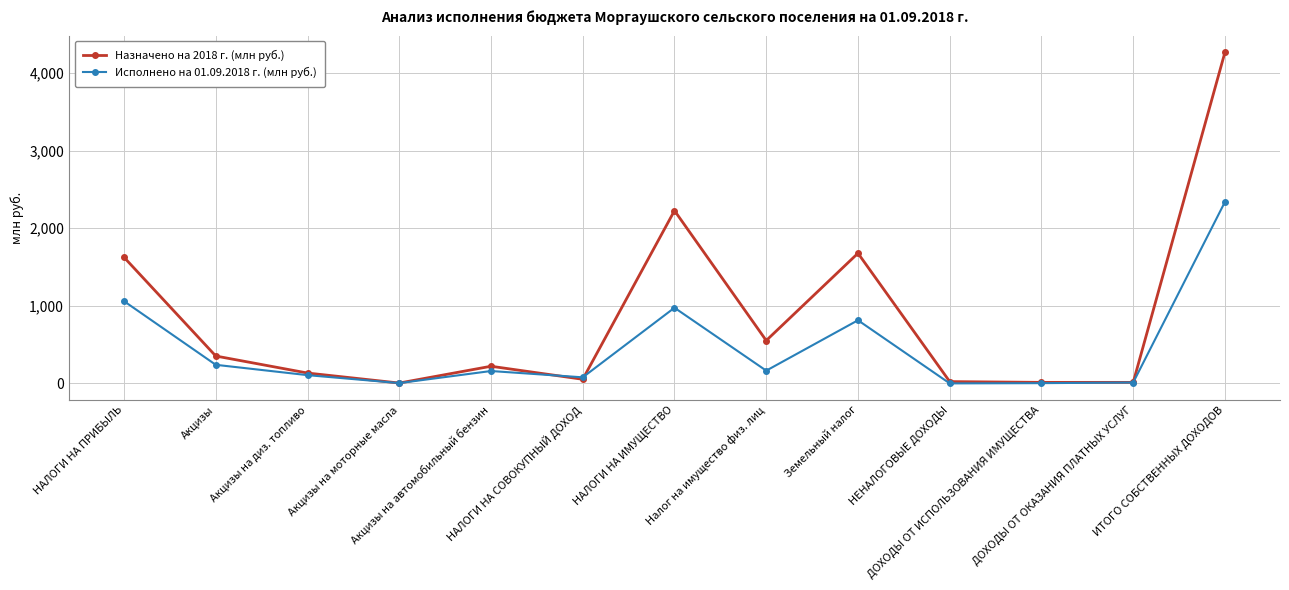

Which series has the largest total across all categories?

Назначено на 2018 г. (млн руб.)